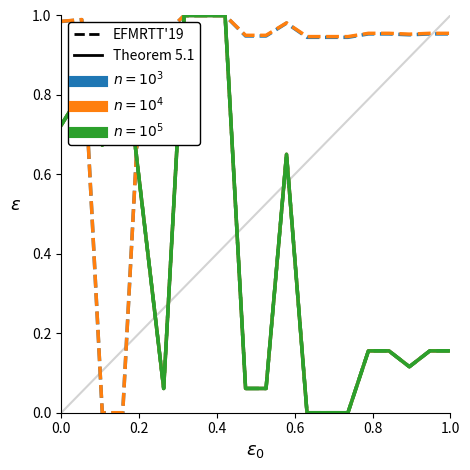

What value does the $n=10^3$ series have at 0.0?

0.7